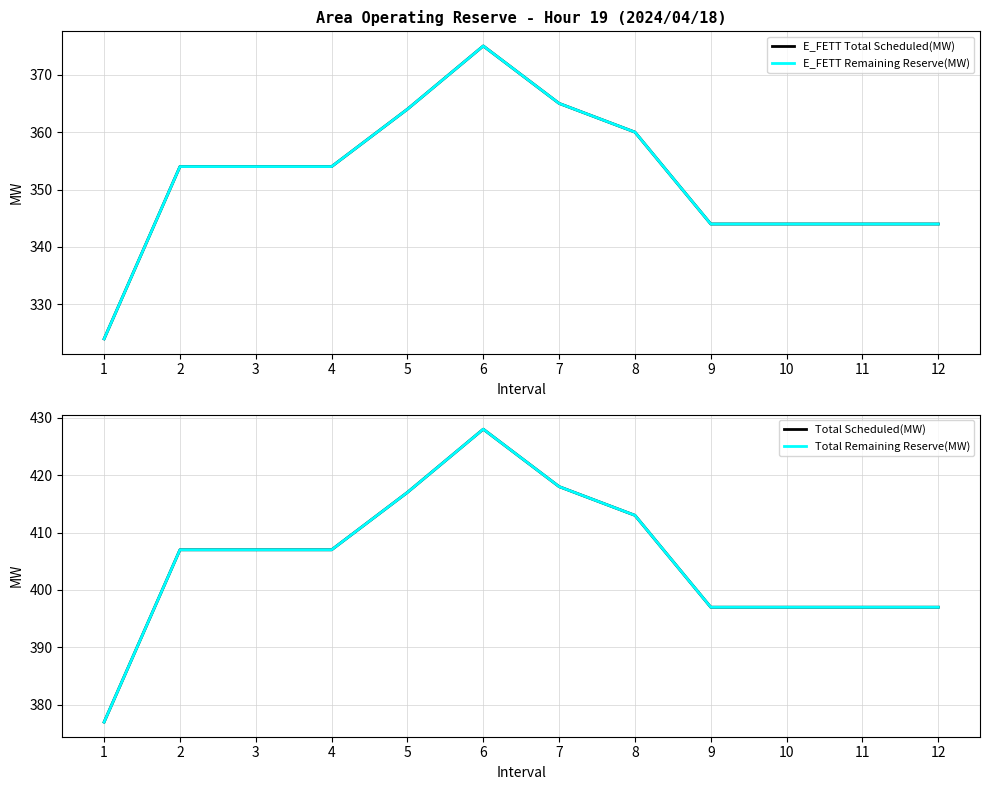

What are all the series names shown in the legend?

E_FETT Total Scheduled(MW), E_FETT Remaining Reserve(MW), Total Scheduled(MW), Total Remaining Reserve(MW)